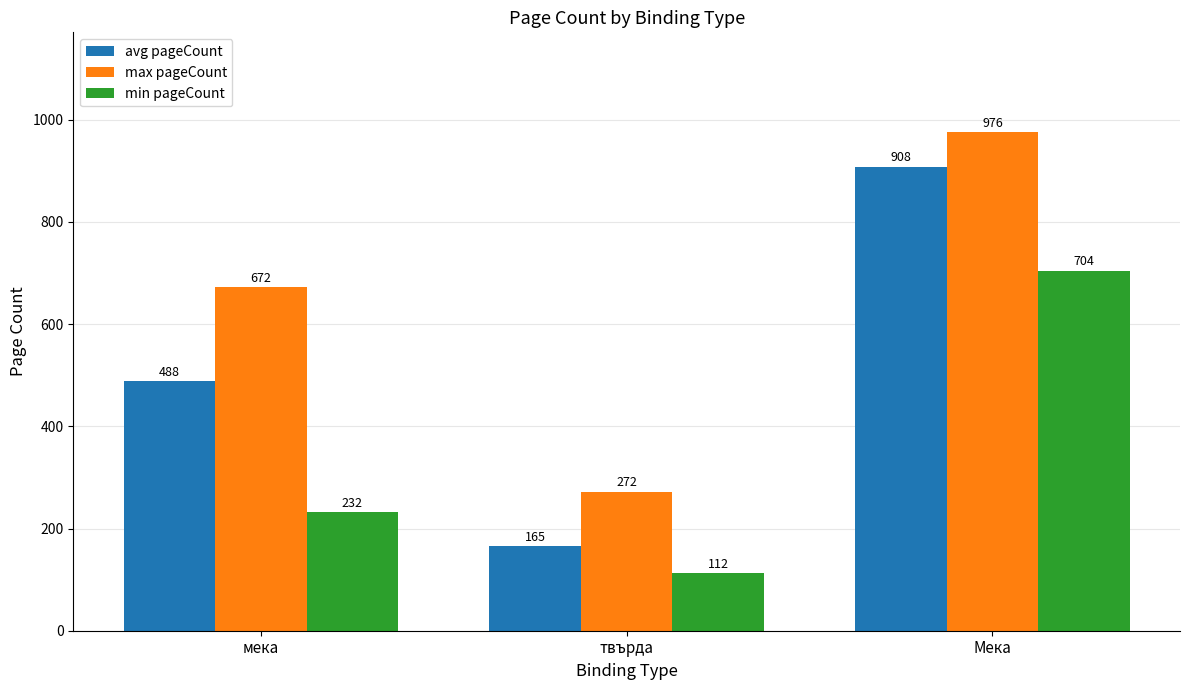

Is it true that min pageCount equals 232 at мека?

True